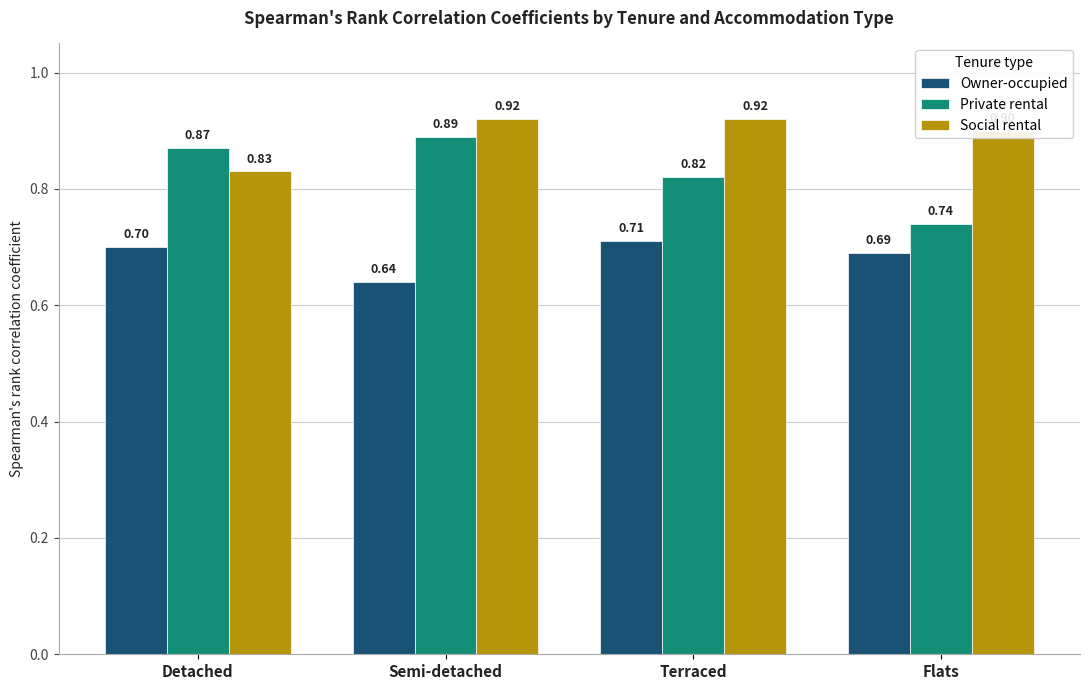

How many bars are there in each group?

3